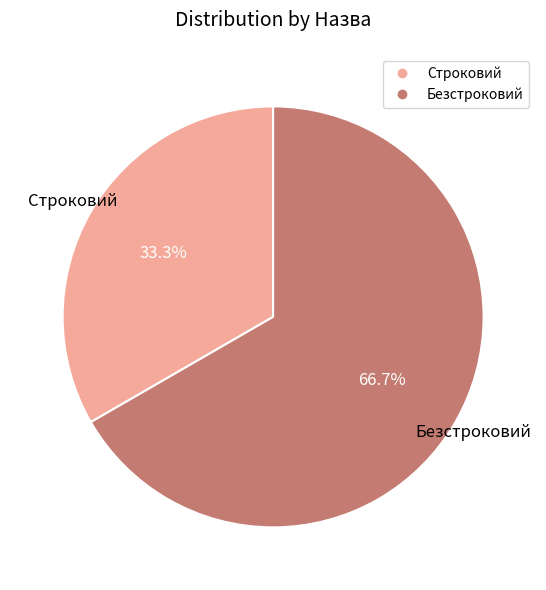

Which slice represents more than half of the pie?

Безстроковий